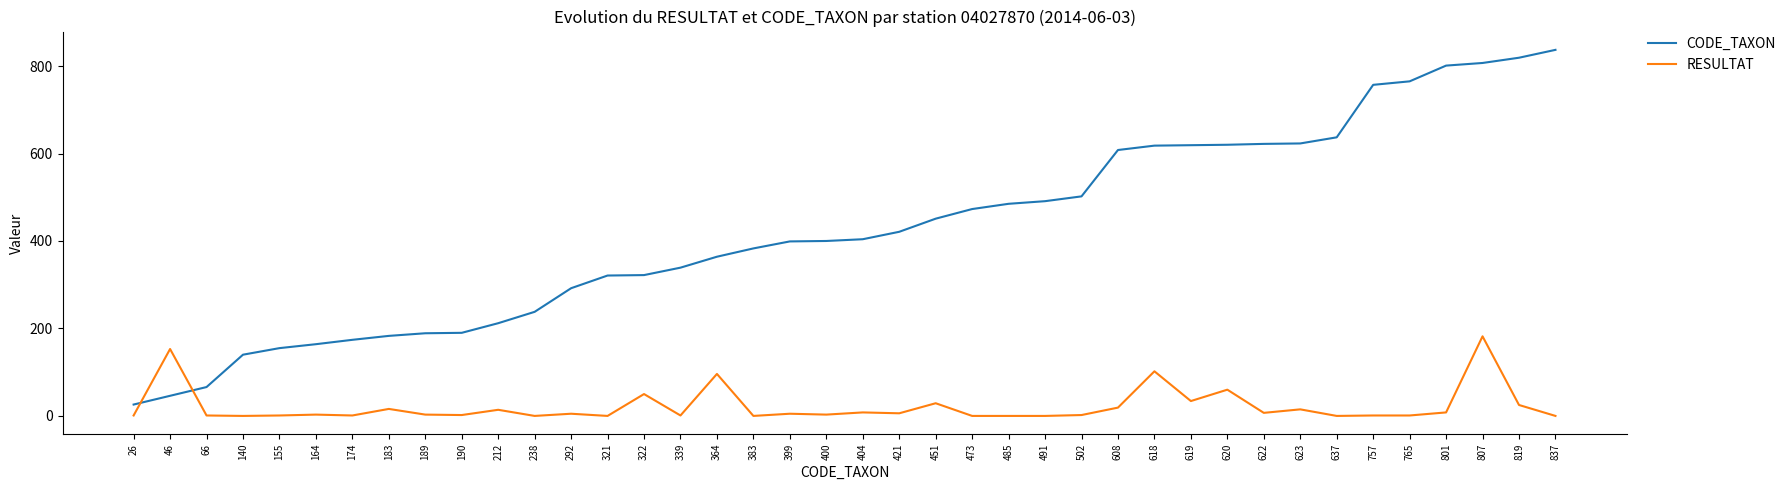

At which category is the sum across all series the highest?

807